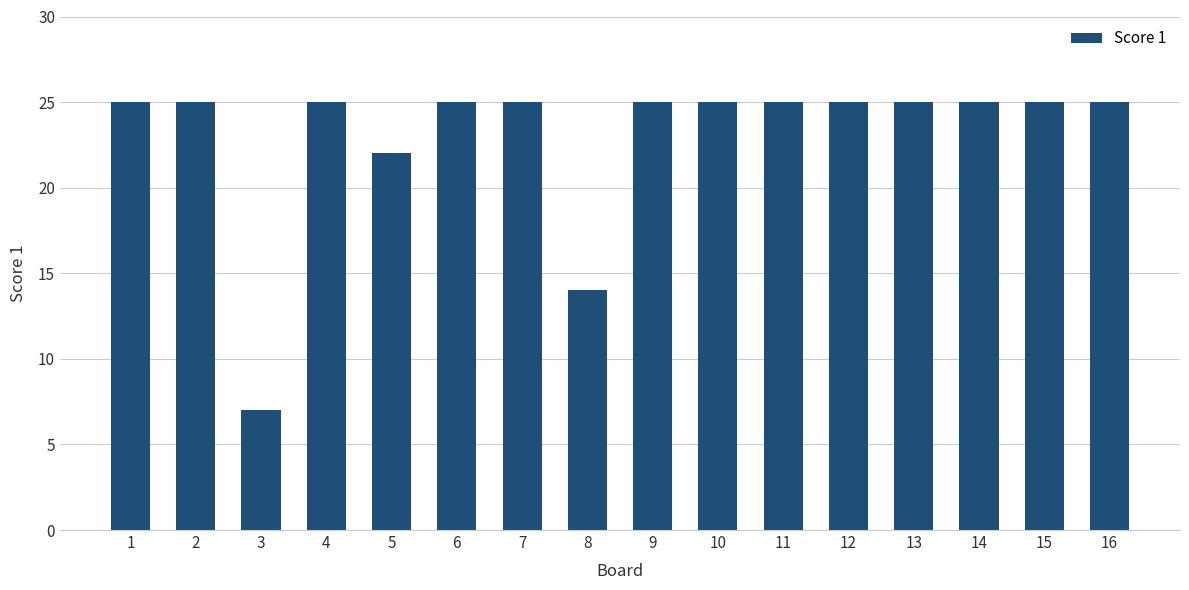

Does the chart contain any negative values?

No